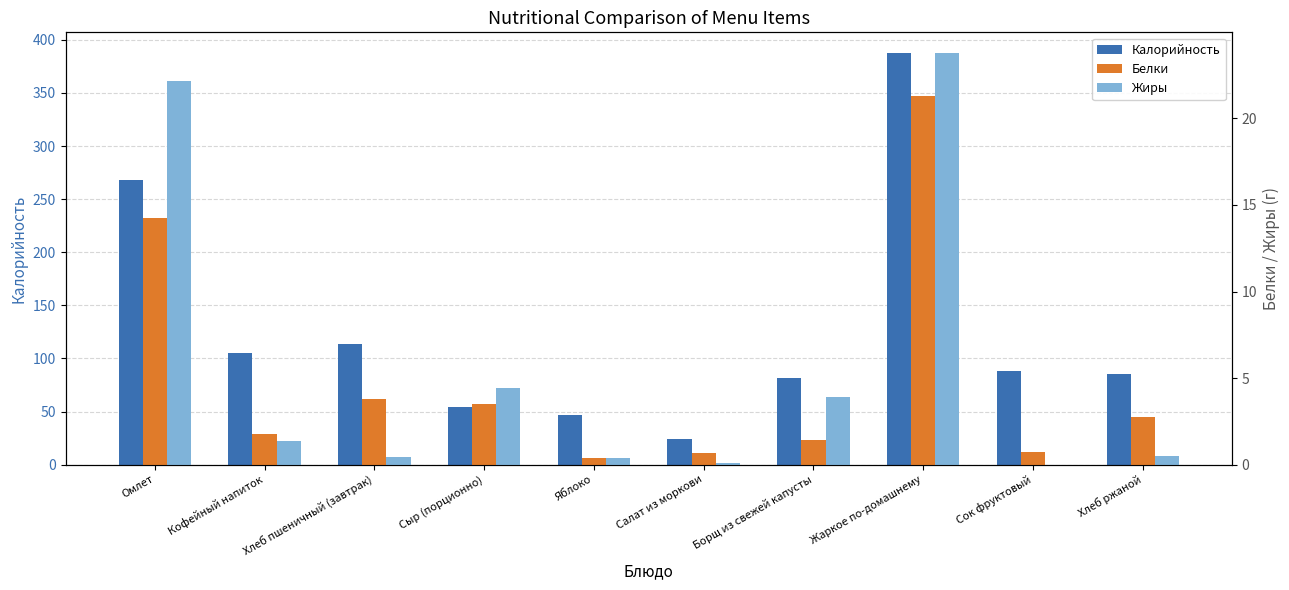

At how many categories does at least one series exceed 89?

4